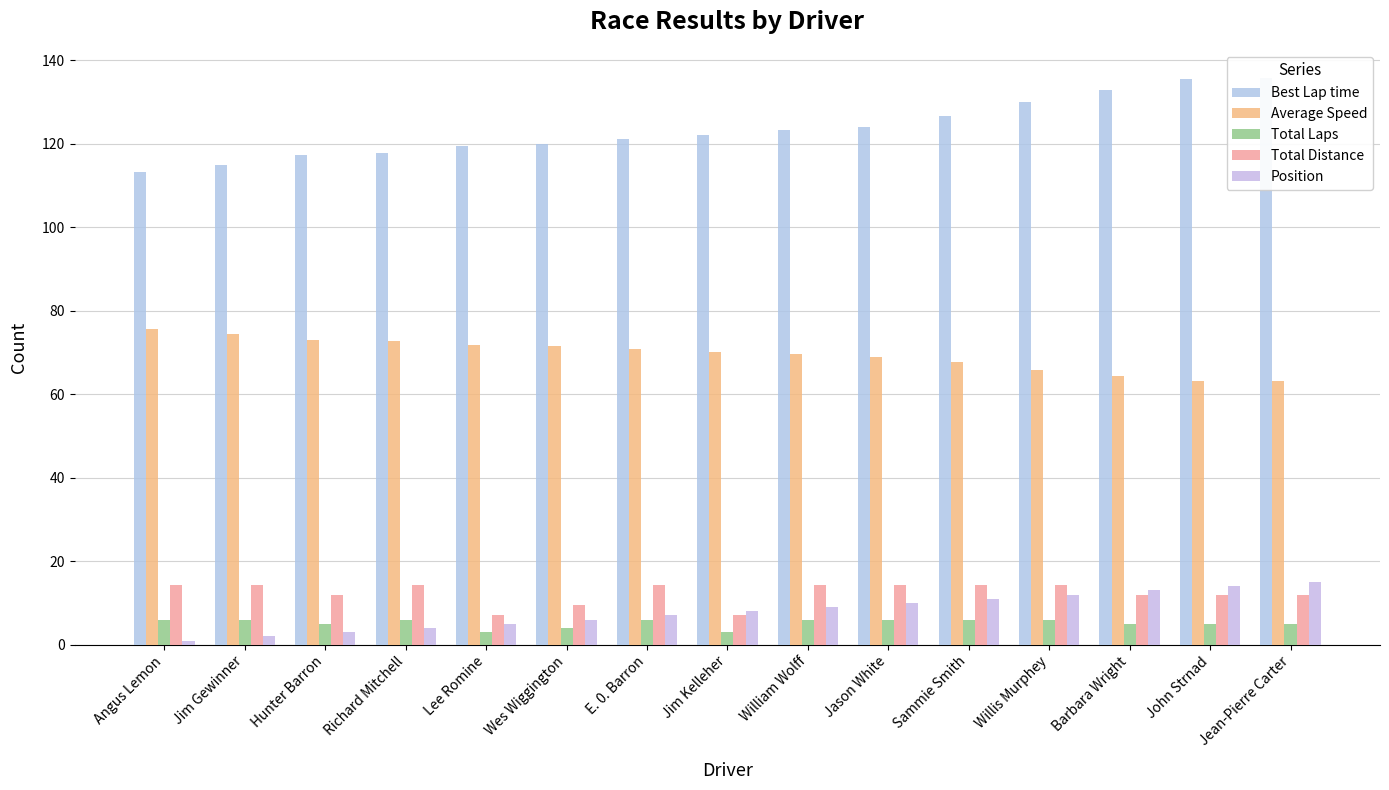

List the series in order of their peak value, highest first.

Best Lap time, Average Speed, Position, Total Distance, Total Laps